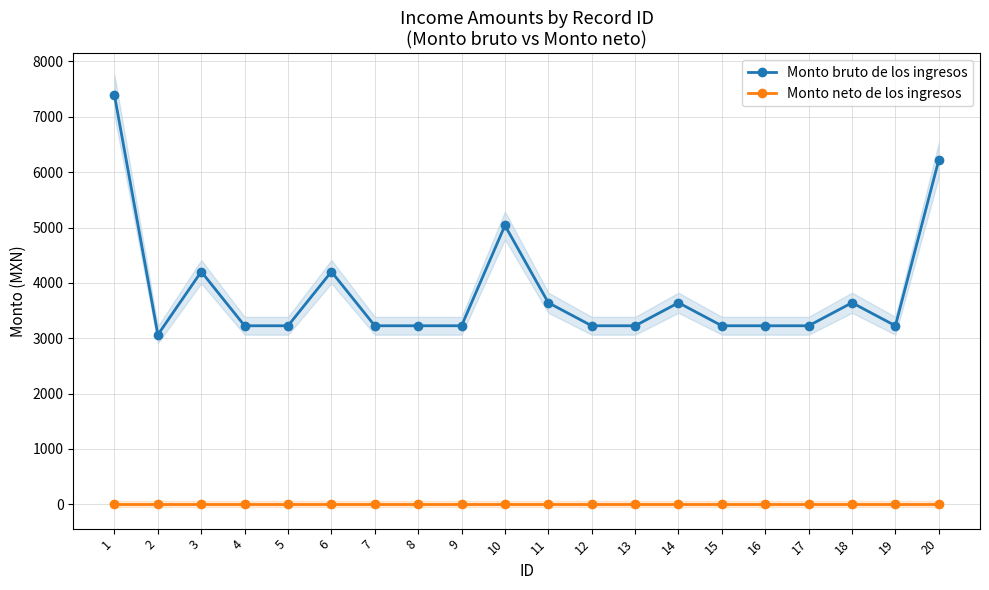

How many categories are shown in the chart?

20